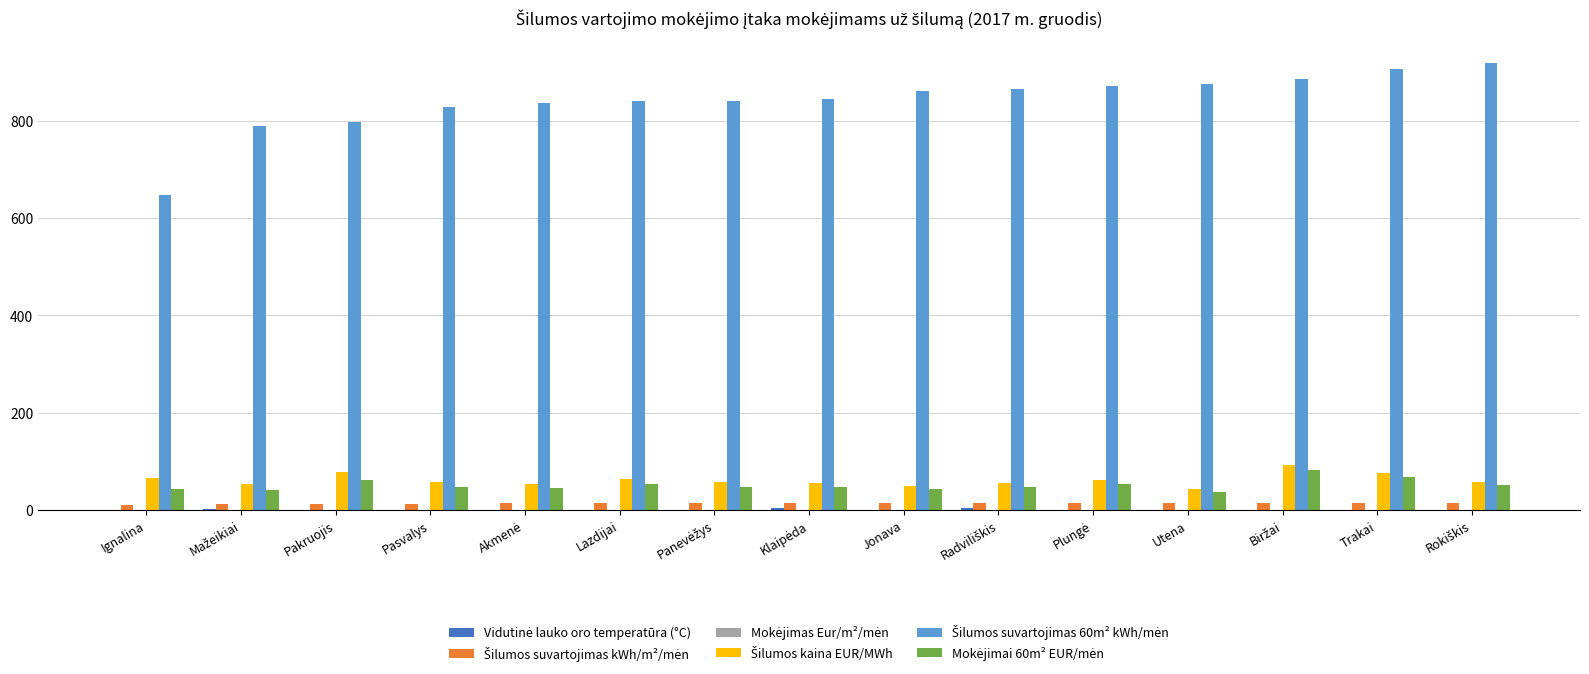

Does the chart contain stacked bars?

No